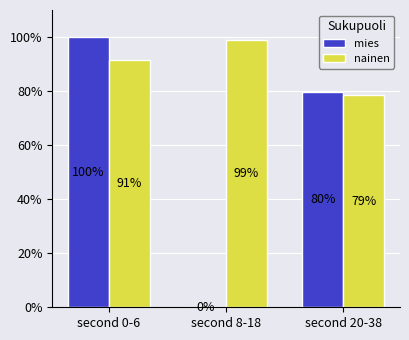

Where is nainen nearest to the value 88?

second 0-6